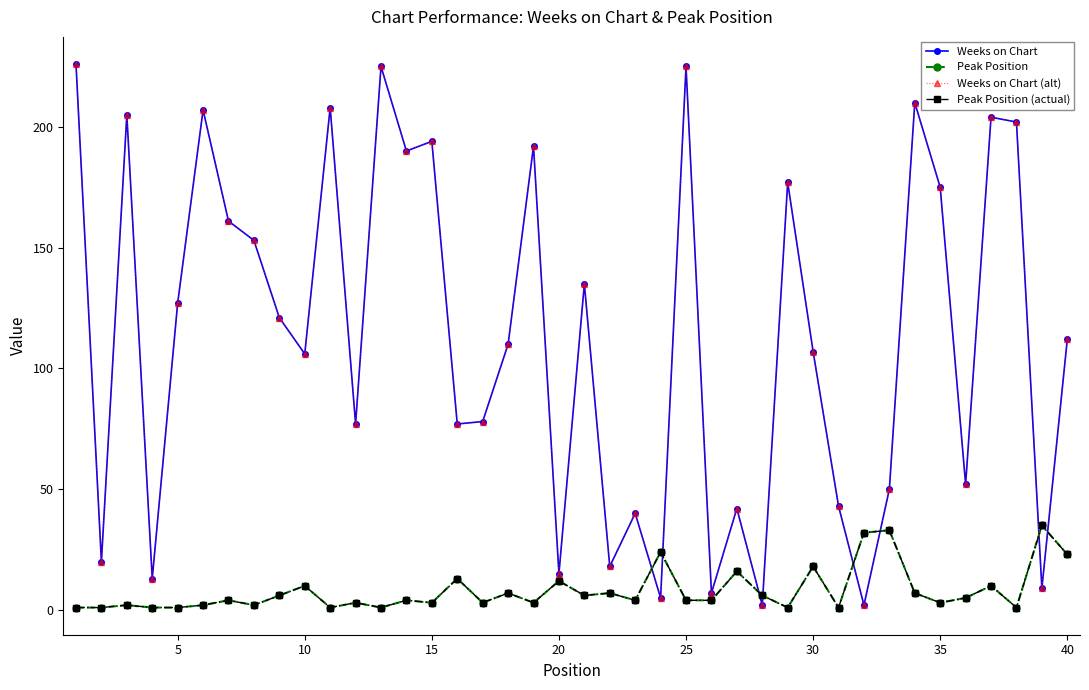

Does the chart have visible grid lines?

No